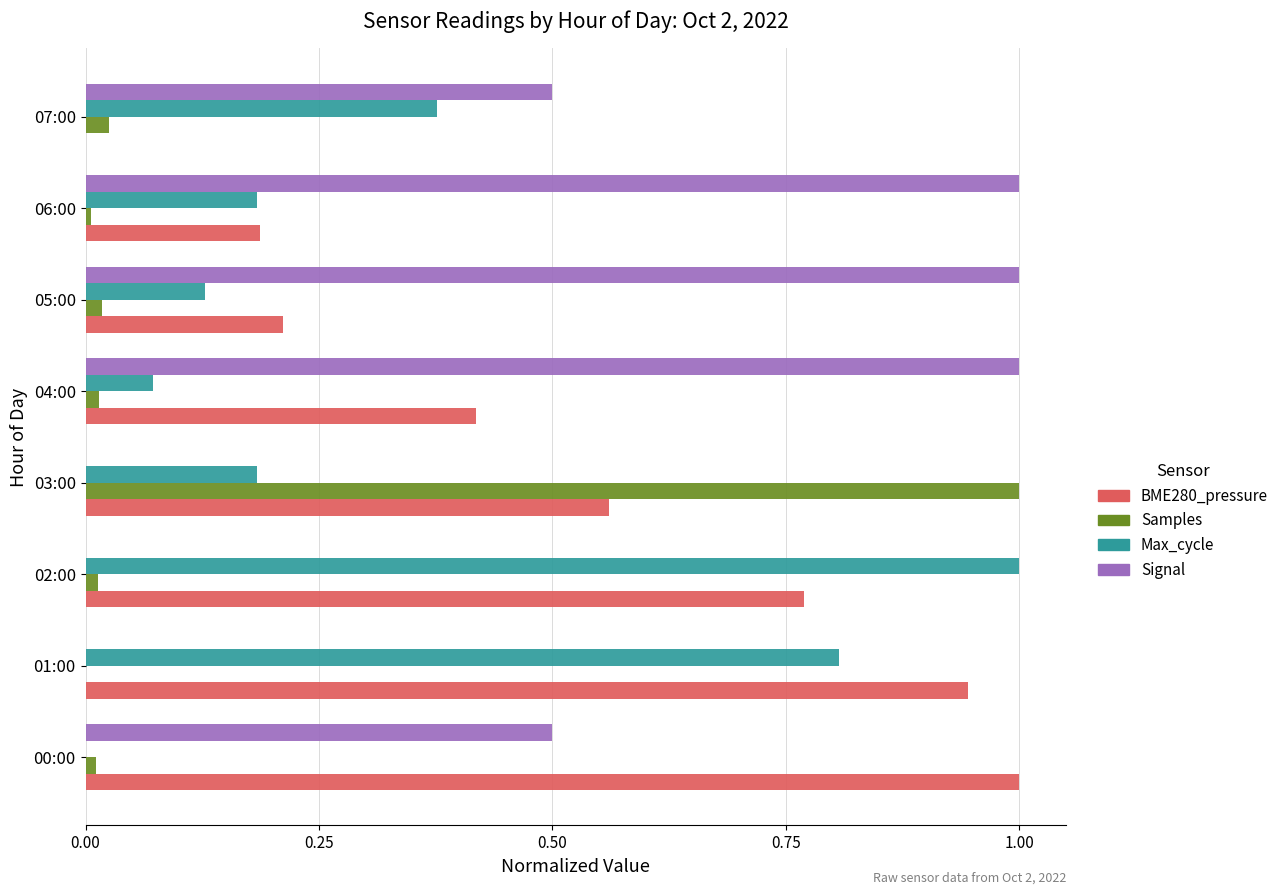

Between 01:00 and 03:00, which series saw the biggest shift?

Samples